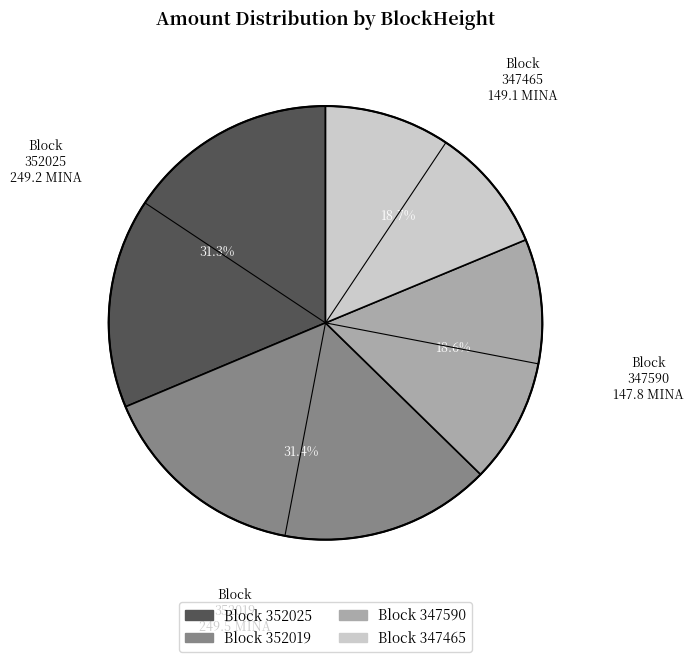

Does any single category account for the majority?

No